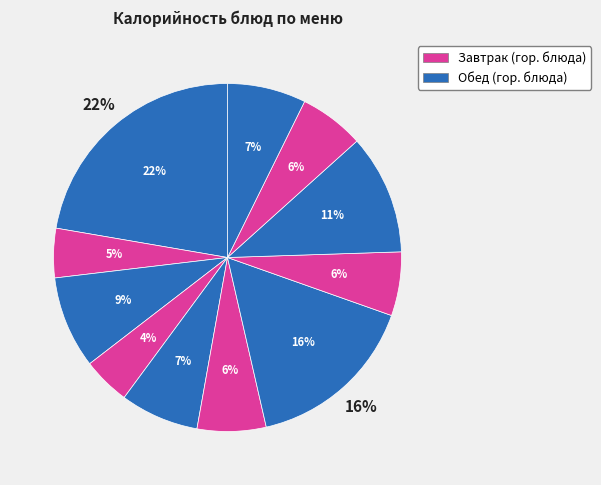

Is there a majority slice in this chart?

No